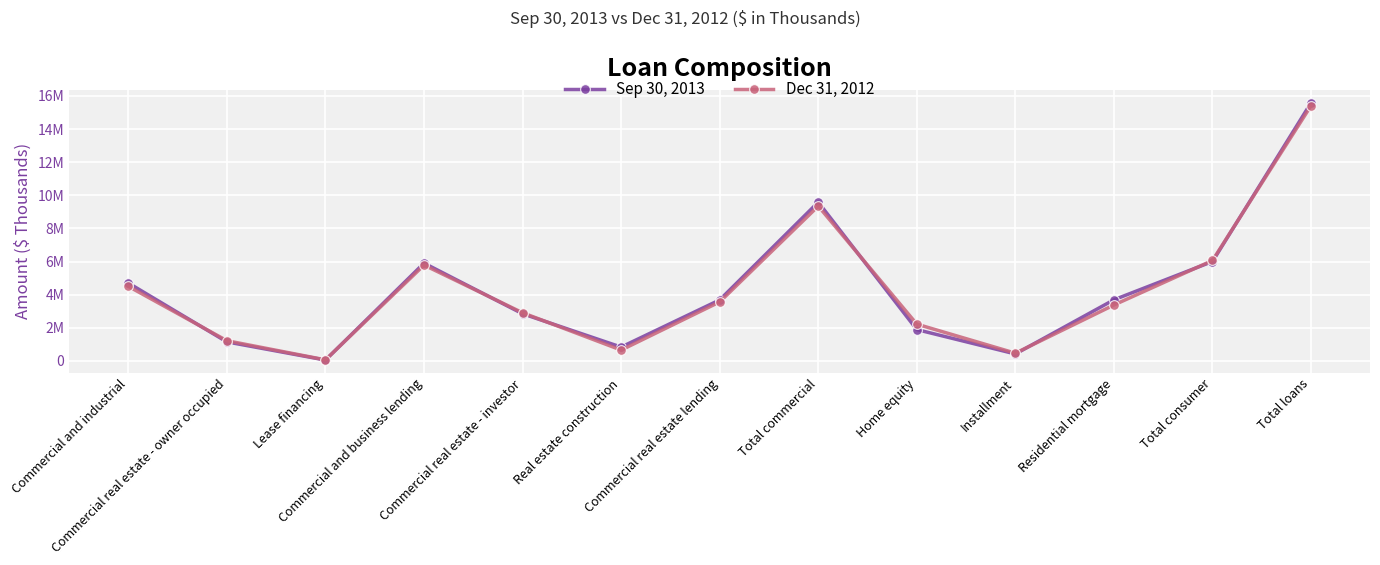

What is the average value of the Sep 30, 2013 series?

4333969